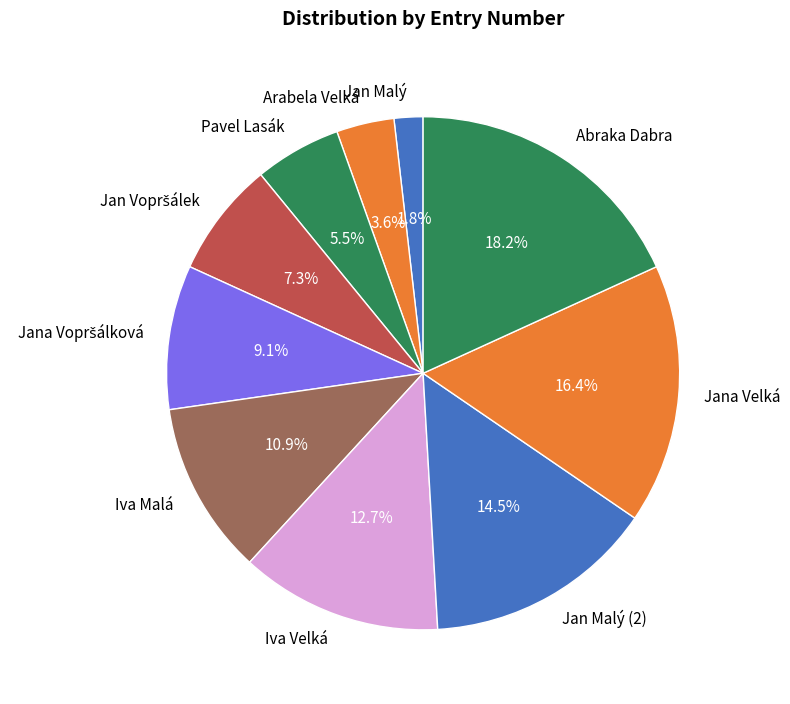

Does any single category account for the majority?

No